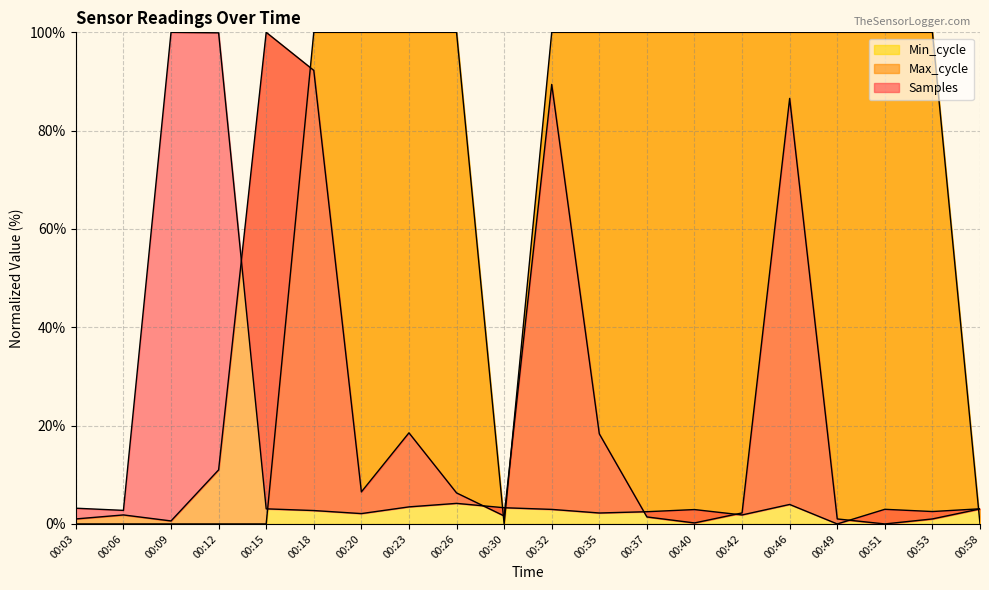

Is it true that Samples equals 3.0 at 00:51?

True